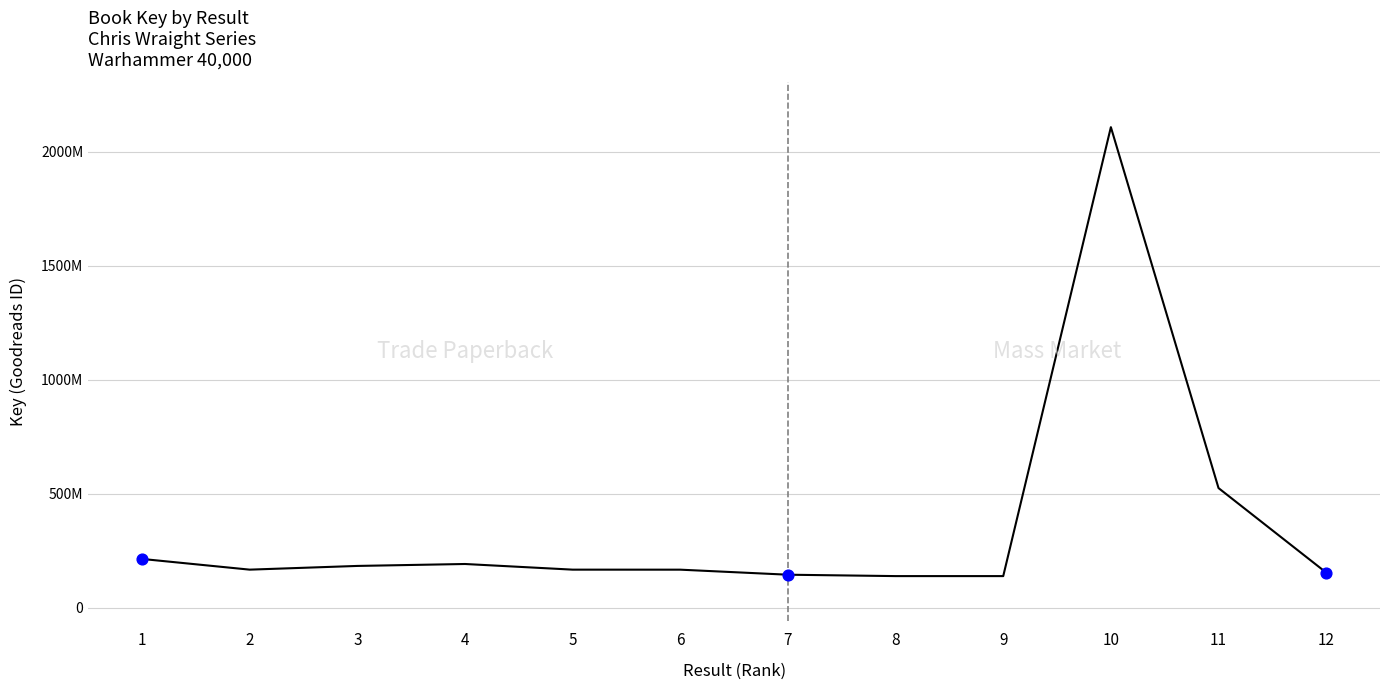

Does the chart have visible grid lines?

Yes